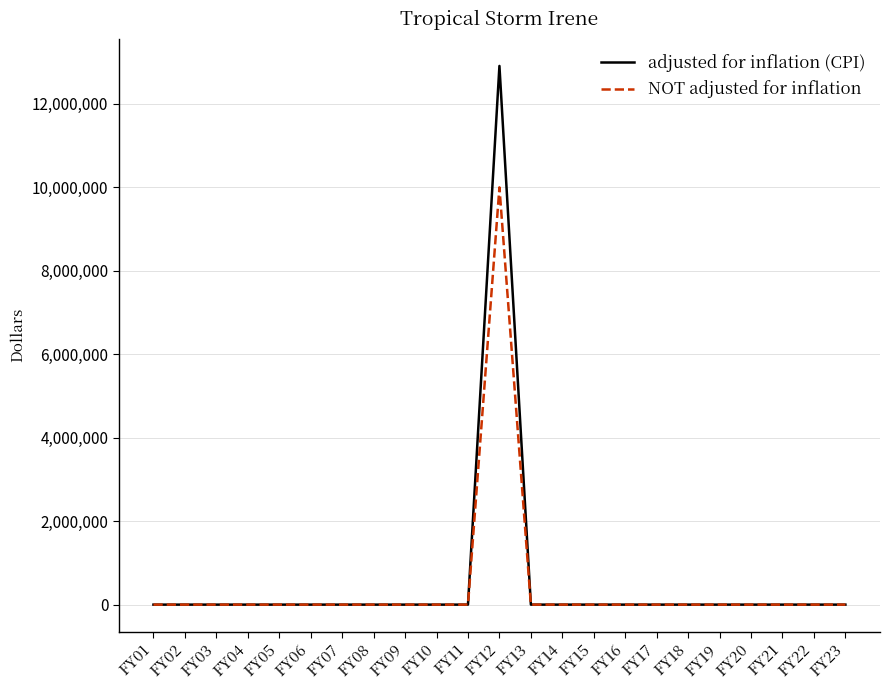

Reading left to right, list all the values displayed in this chart.

adjusted for inflation (CPI): FY01=0	FY02=0	FY03=0	FY04=0	FY05=0	FY06=0	FY07=0	FY08=0	FY09=0	FY10=0	FY11=0	FY12=12910142	FY13=0	FY14=0	FY15=0	FY16=0	FY17=0	FY18=0	FY19=0	FY20=0	FY21=0	FY22=0	FY23=0
NOT adjusted for inflation: FY01=0	FY02=0	FY03=0	FY04=0	FY05=0	FY06=0	FY07=0	FY08=0	FY09=0	FY10=0	FY11=0	FY12=10000000	FY13=0	FY14=0	FY15=0	FY16=0	FY17=0	FY18=0	FY19=0	FY20=0	FY21=0	FY22=0	FY23=0